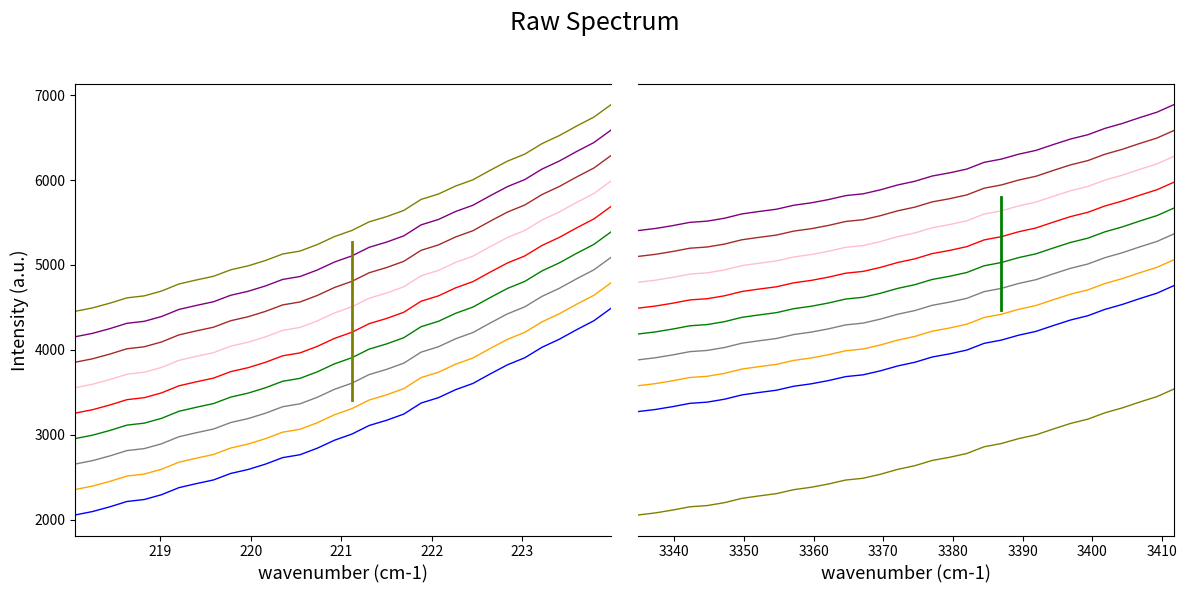

What is the difference between the values at 219.9712 and 222.4538?

1014.2